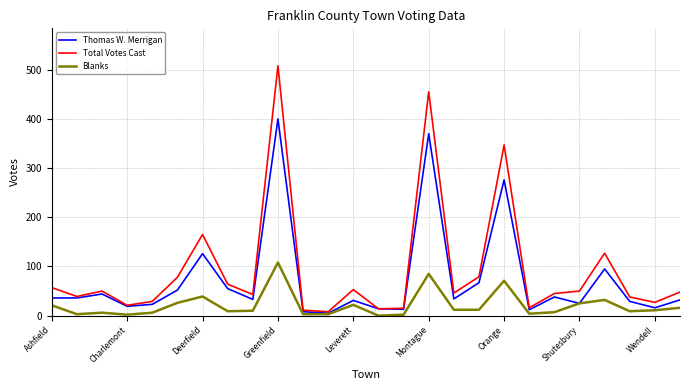

What is the highest value of the Thomas W. Merrigan series?

400